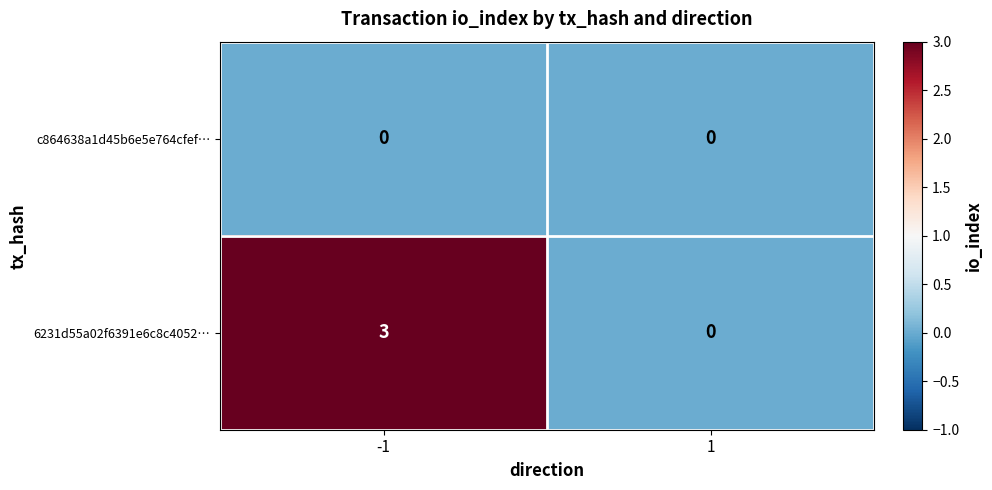

Which series has the largest total across all categories?

6231d55a02f6391e6c8c4052…